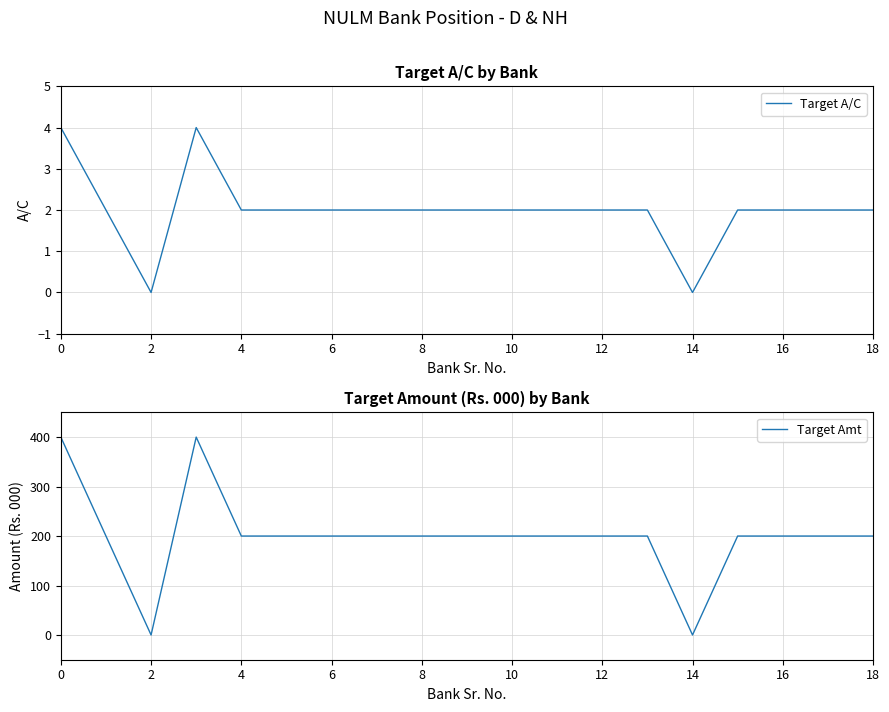

What value does the Target Amt series have at 6?

200